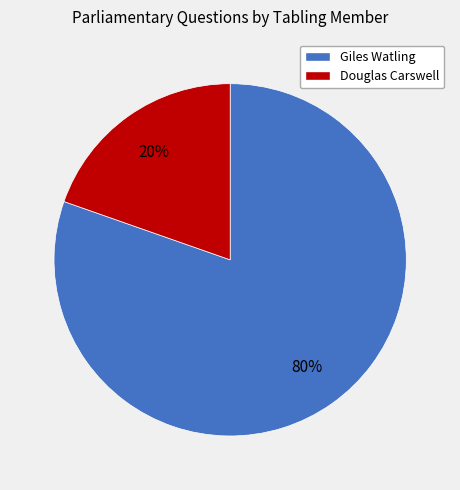

Is there a majority slice in this chart?

Yes